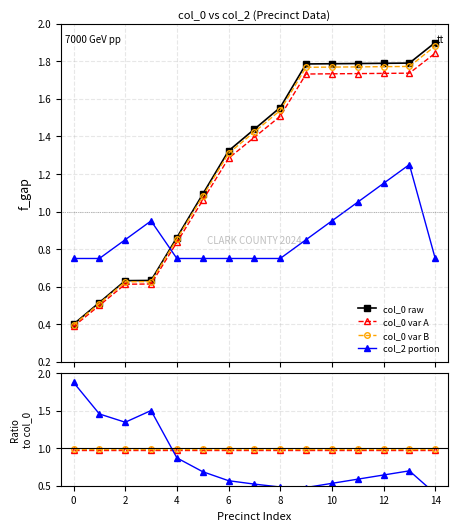

Rank the series at 8 from highest to lowest value.

col_0 raw, col_0 var B, col_0 var A, col_2 portion